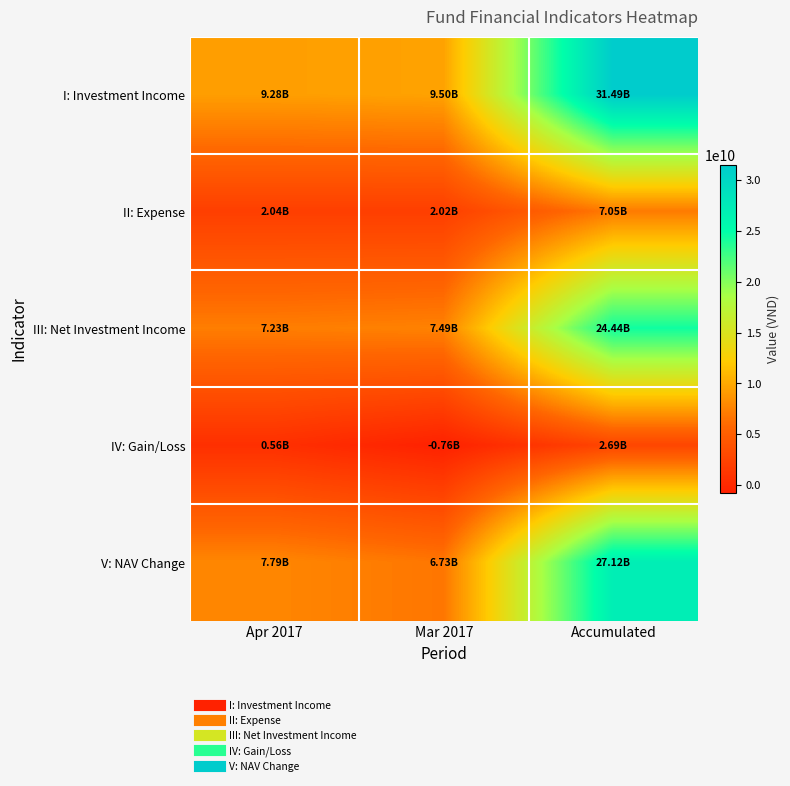

Reading right to left, transcribe all the data shown in this chart.

I: Investment Income: Accumulated=31489104787	Mar 2017=9504860071	Apr 2017=9275077502
II: Expense: Accumulated=7053784285	Mar 2017=2017316595	Apr 2017=2040598380
III: Net Investment Income: Accumulated=24435320502	Mar 2017=7487543476	Apr 2017=7234479122
IV: Gain/Loss: Accumulated=2689191820	Mar 2017=-756016681	Apr 2017=555048512
V: NAV Change: Accumulated=27124512322	Mar 2017=6731526795	Apr 2017=7789527634